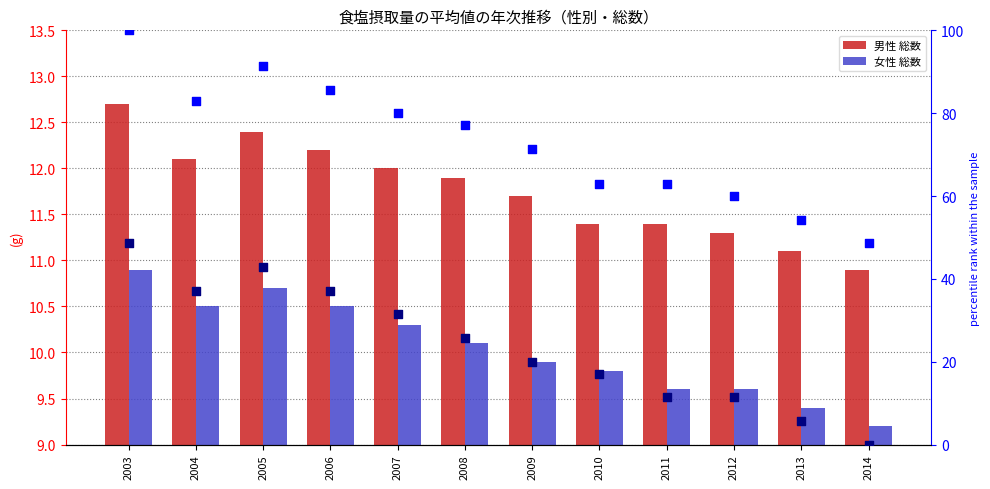

Which series has the largest Y range (max minus min)?

percentile rank (男性)